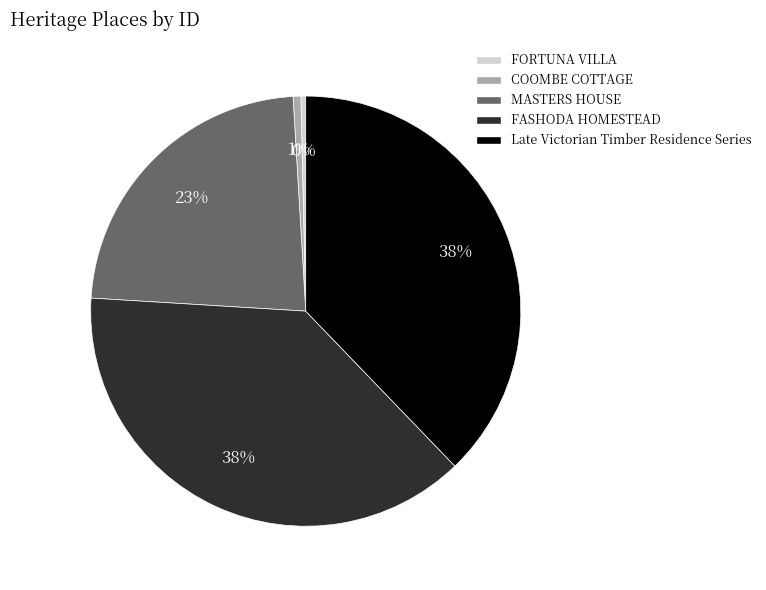

What percentage is the MASTERS HOUSE slice, to the nearest percent?

23%